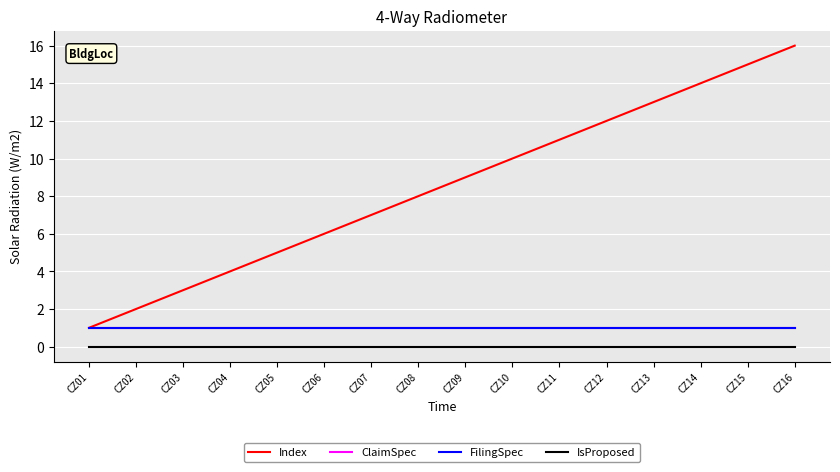

Does the chart display data point markers on the line(s)?

No